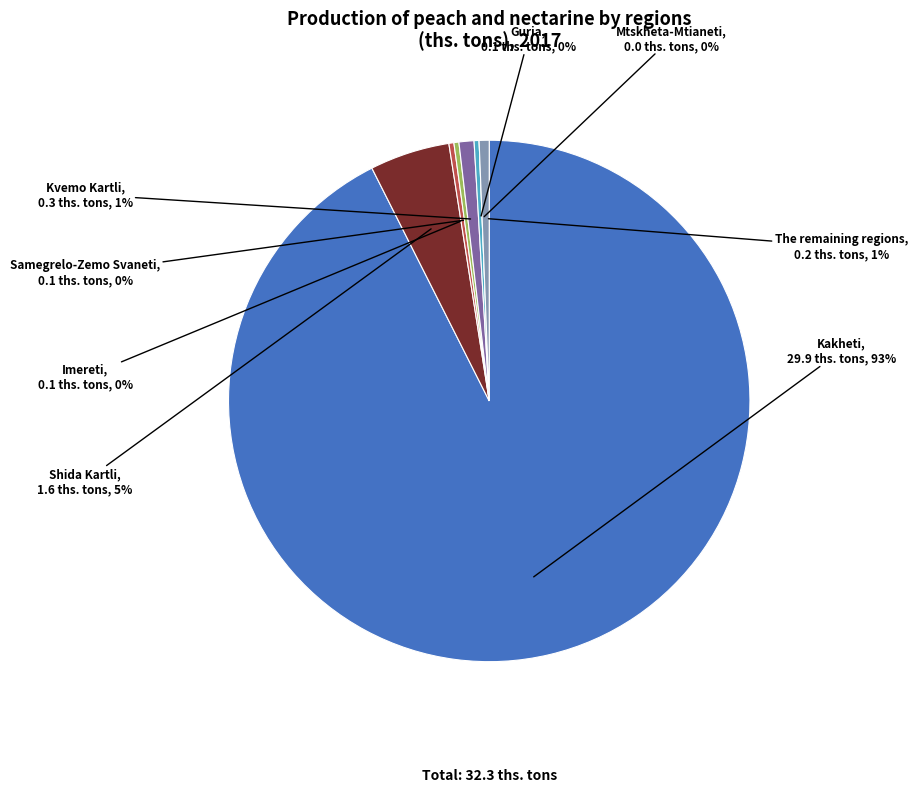

To the nearest percent, what is the difference between the largest and smallest slice percentages?

93%